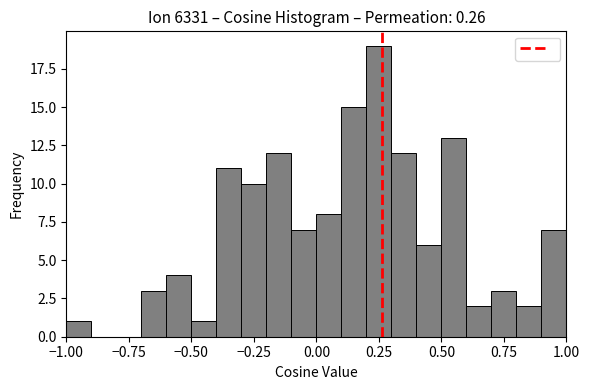

Around what value on the x-axis is the tallest bar? Give the approximate position of its centre, as read against the axis.

0.25